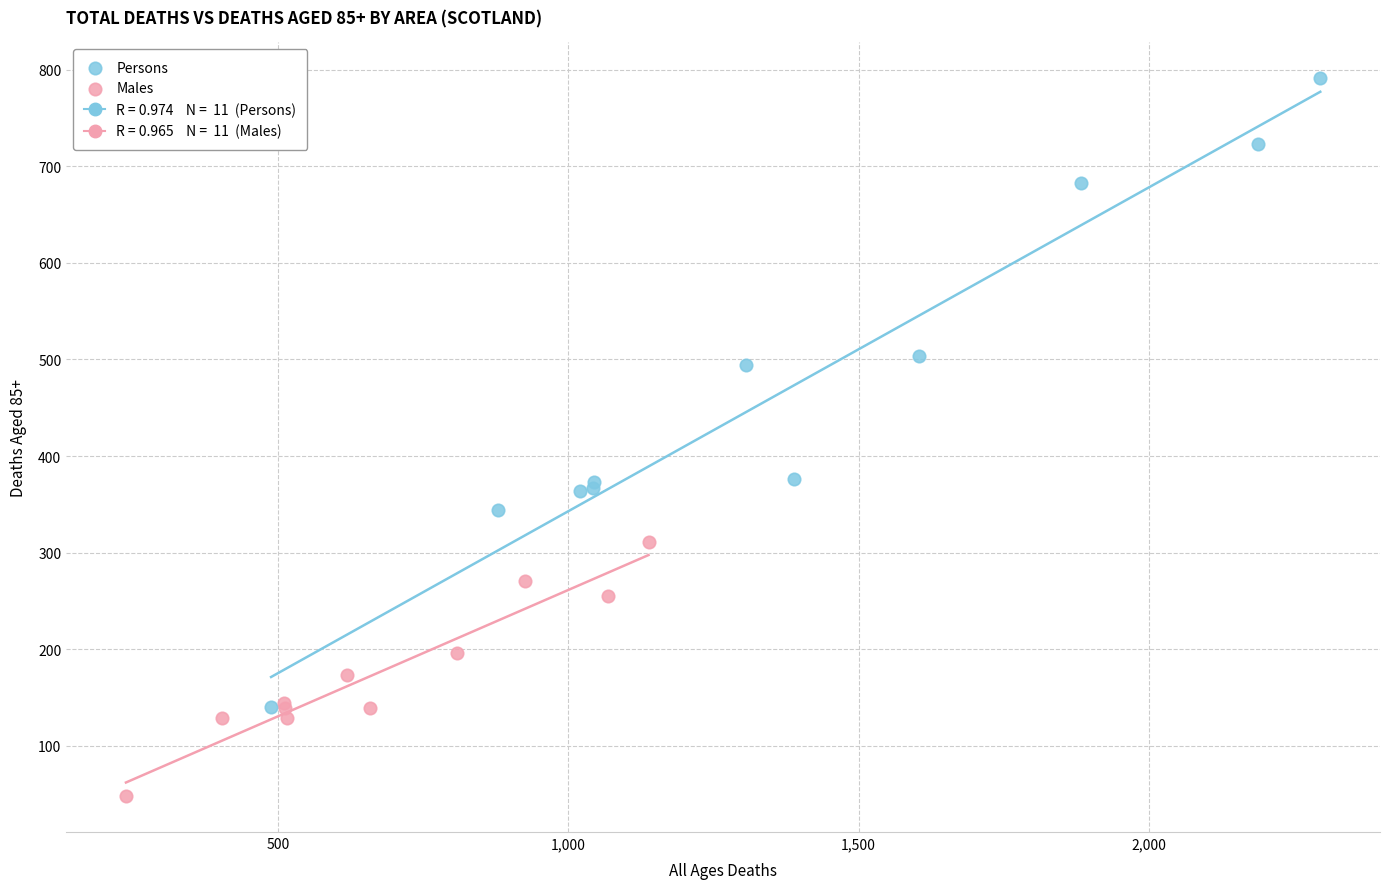

Which series has the largest Y range (max minus min)?

Persons